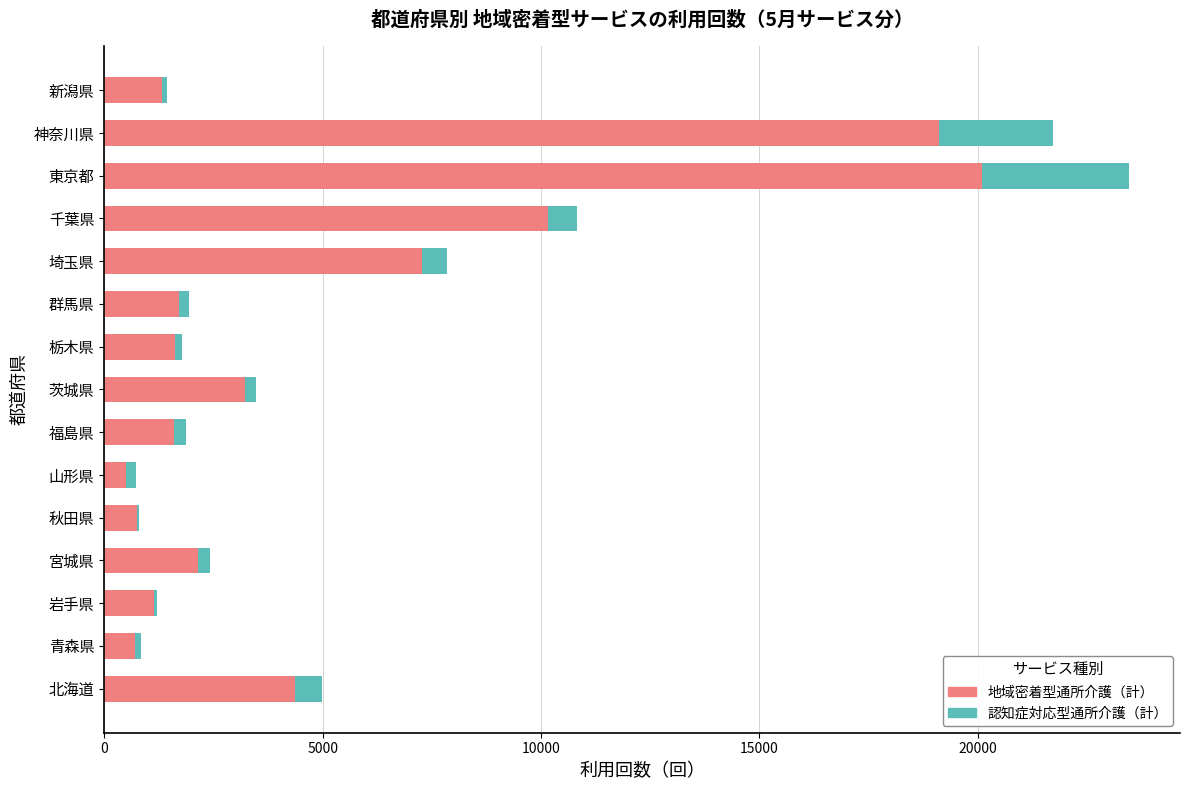

How many data points does each series have?

15